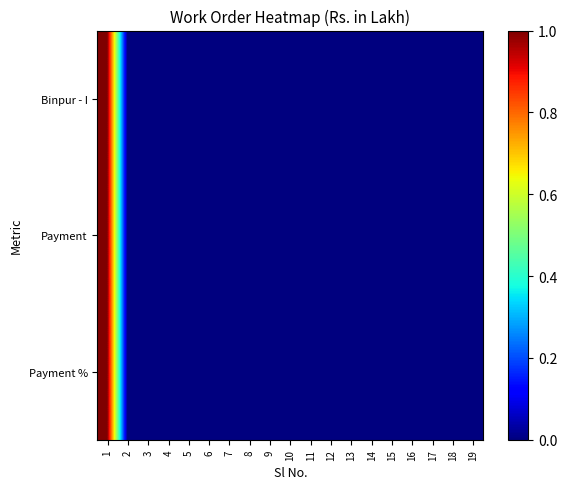

Between 12 and 18, which is larger?

18